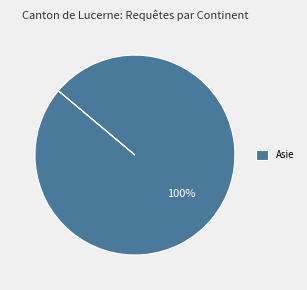

True or false: Asie accounts for 100% of the total.

True